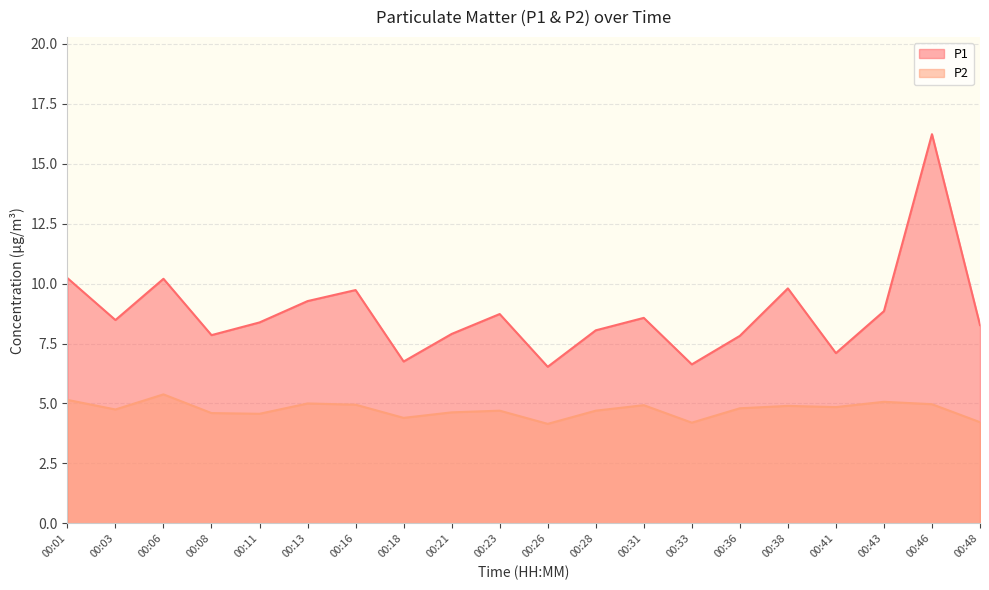

The value of P2 at 00:08 is 1.3. True or false?

False